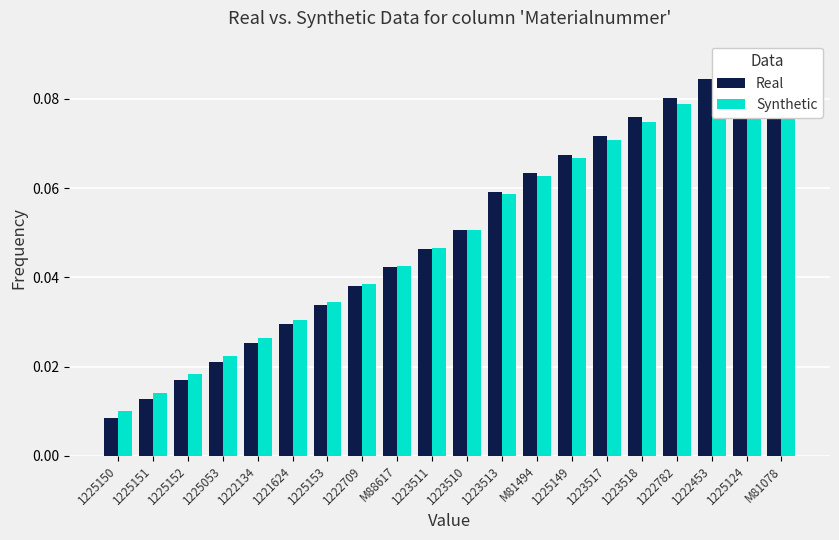

How many bars are there in total?

40